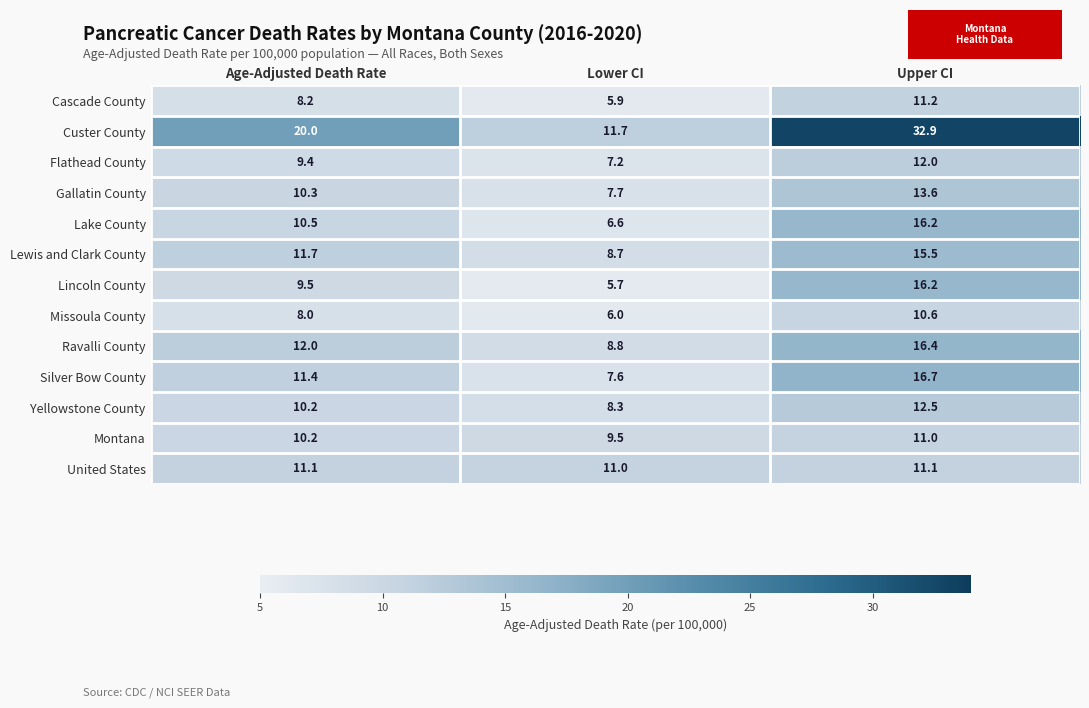

How many data points does each series have?

3